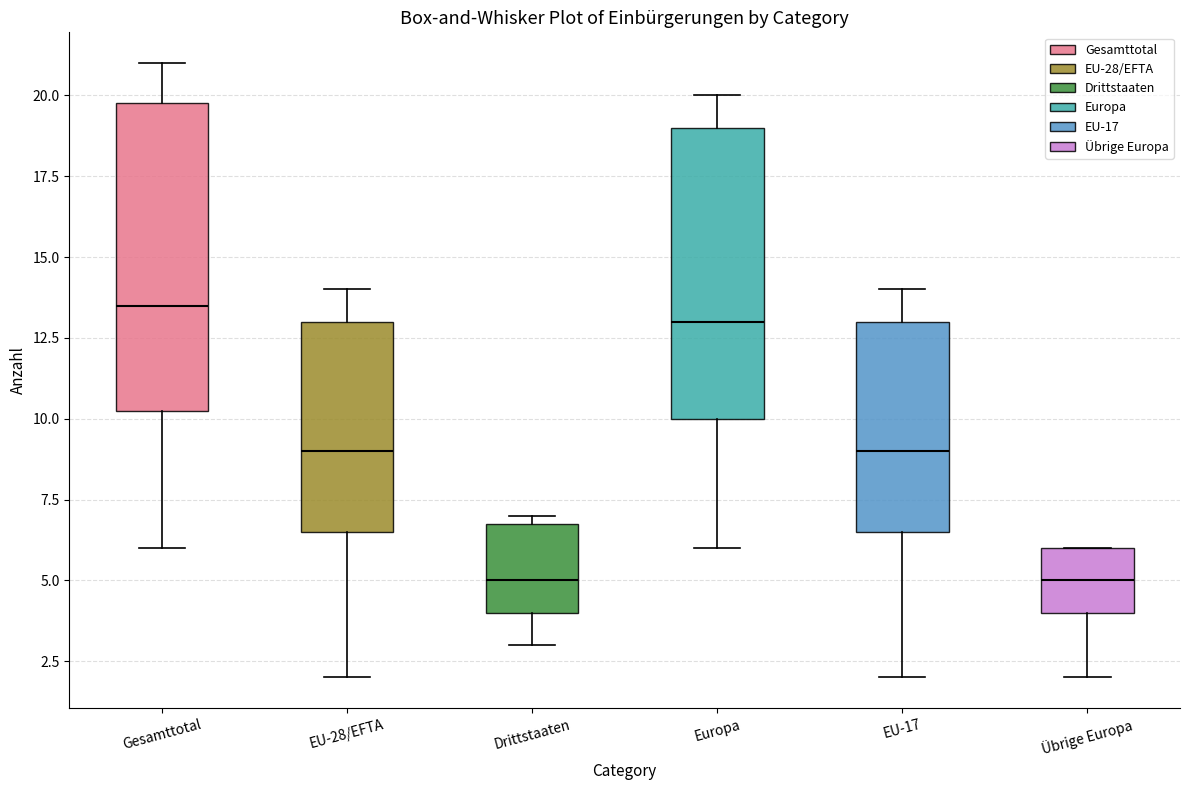

Where does the lower whisker of the box for Drittstaaten end on the y-axis? The values are not printed on the chart, so give them approximately, as read against the axis.

3.0